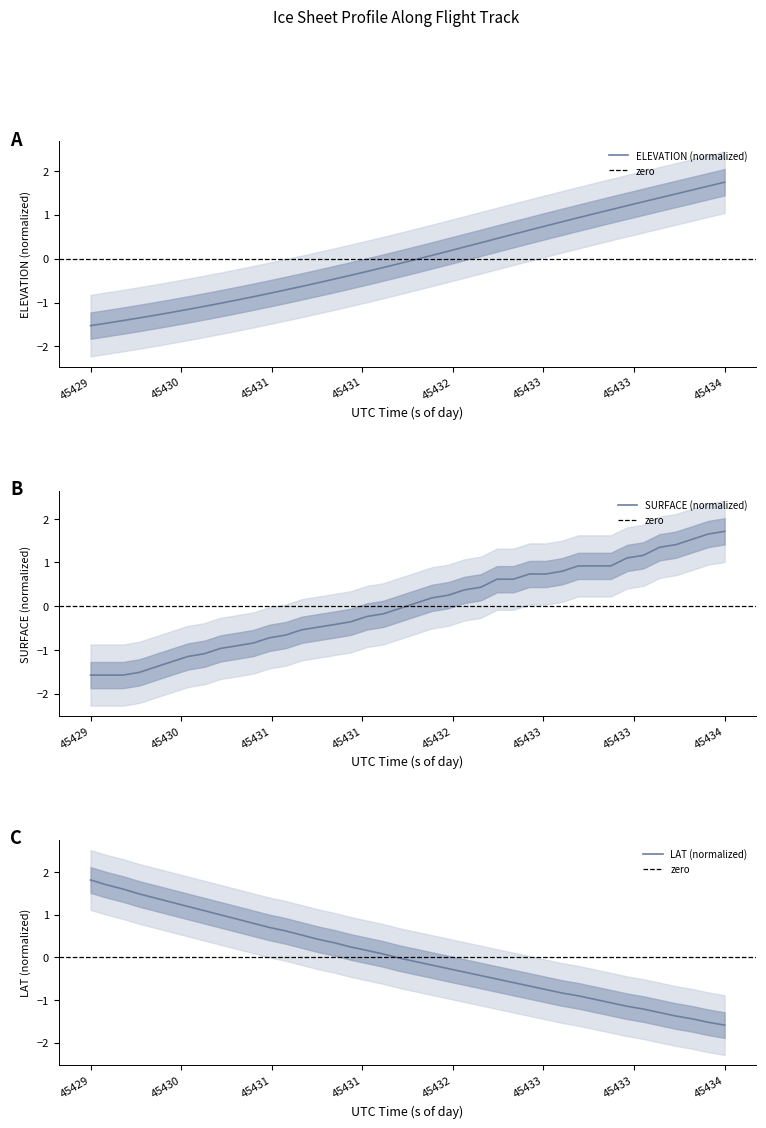

How many lines are shown in the chart?

3